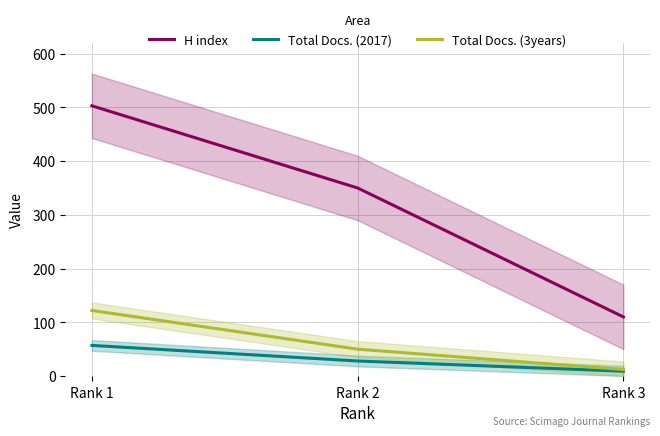

How many values in the Total Docs. (2017) series are below 28?

1